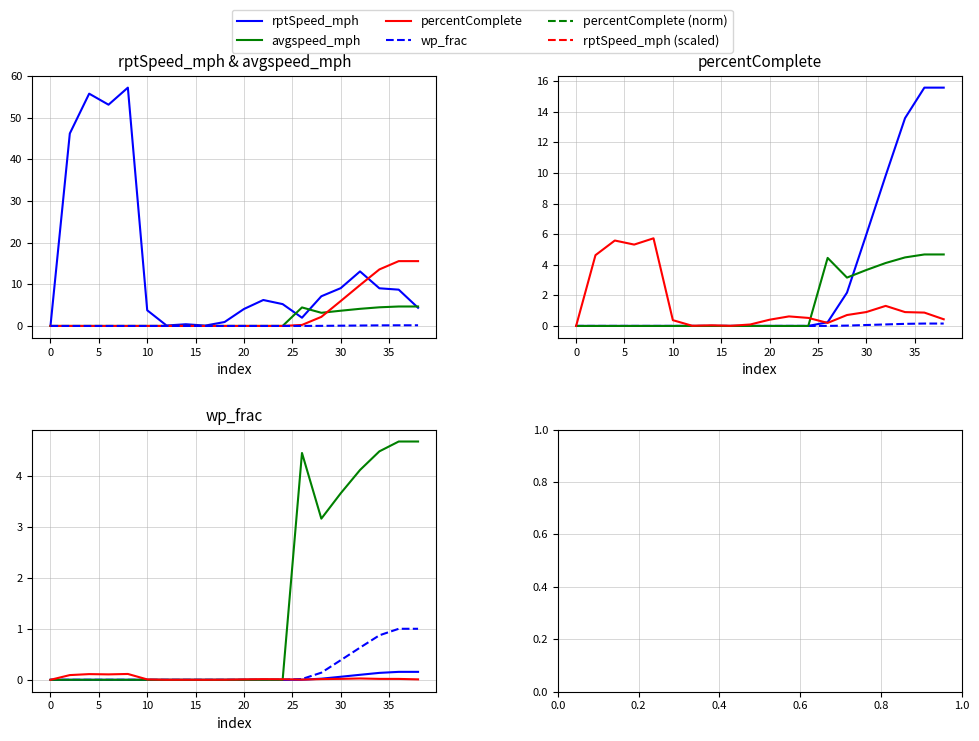

Rank the series at 32 from lowest to highest value.

wp_frac, avgspeed_mph, percentComplete, rptSpeed_mph